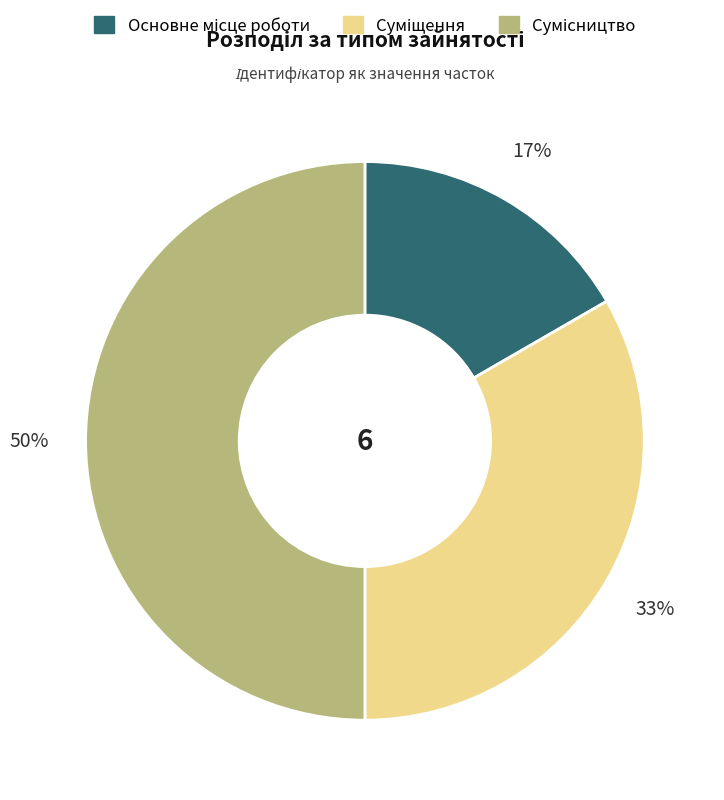

To the nearest percent, what is the difference between the largest and smallest slice percentages?

33%